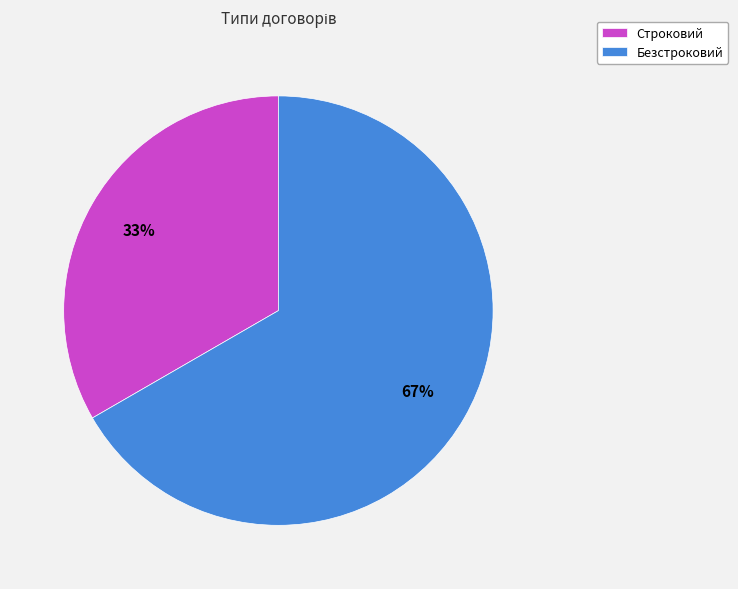

To the nearest percent, what portion does Безстроковий represent?

67%